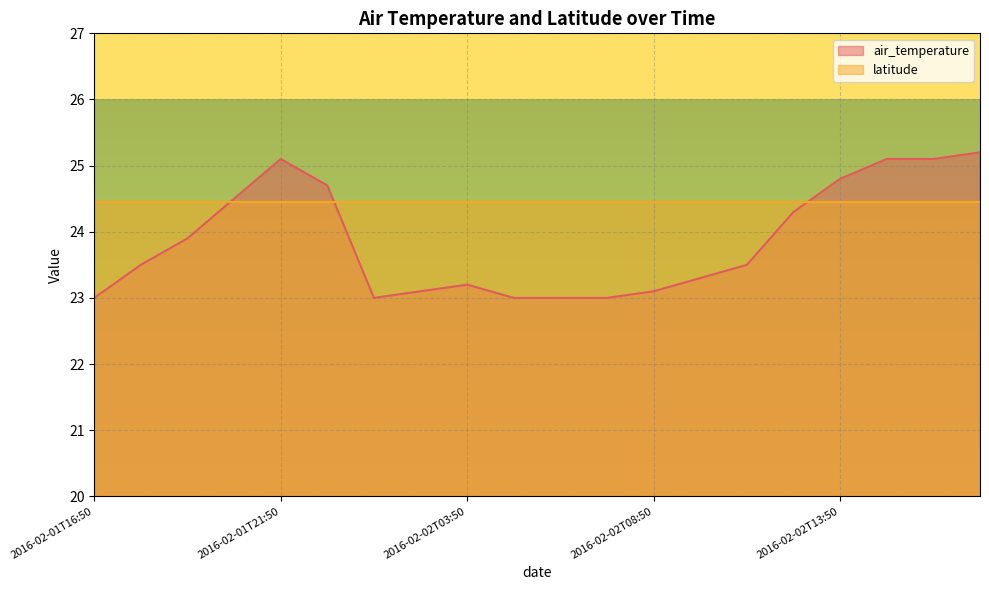

Rank the categories by value from lowest to highest.

2016-02-01T16:50, 2016-02-02T01:50, 2016-02-02T04:50, 2016-02-02T05:50, 2016-02-02T07:50, 2016-02-02T02:50, 2016-02-02T08:50, 2016-02-02T03:50, 2016-02-02T09:50, 2016-02-01T17:50, 2016-02-02T10:50, 2016-02-01T18:50, 2016-02-02T11:50, 2016-02-01T19:50, 2016-02-01T23:50, 2016-02-02T13:50, 2016-02-01T21:50, 2016-02-02T14:50, 2016-02-02T15:50, 2016-02-02T16:50